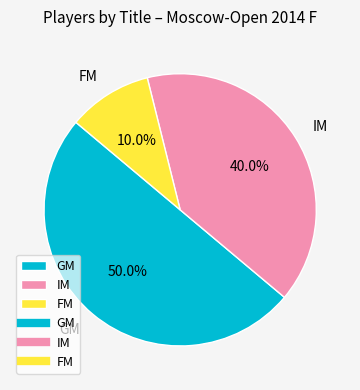

Does IM represent more than half of the total?

No